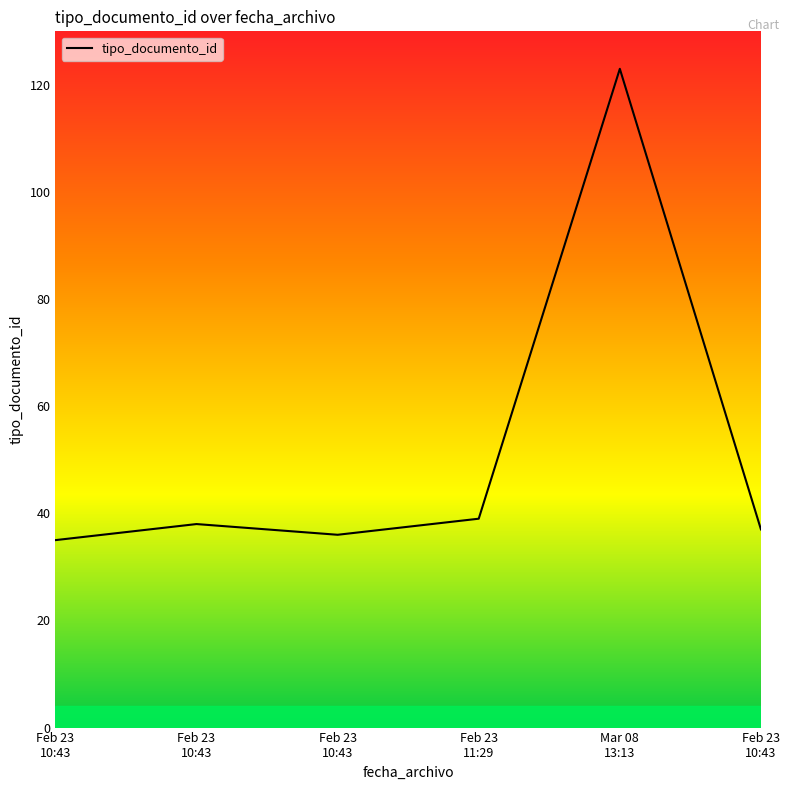

Is this an area chart (filled region under the line)?

No